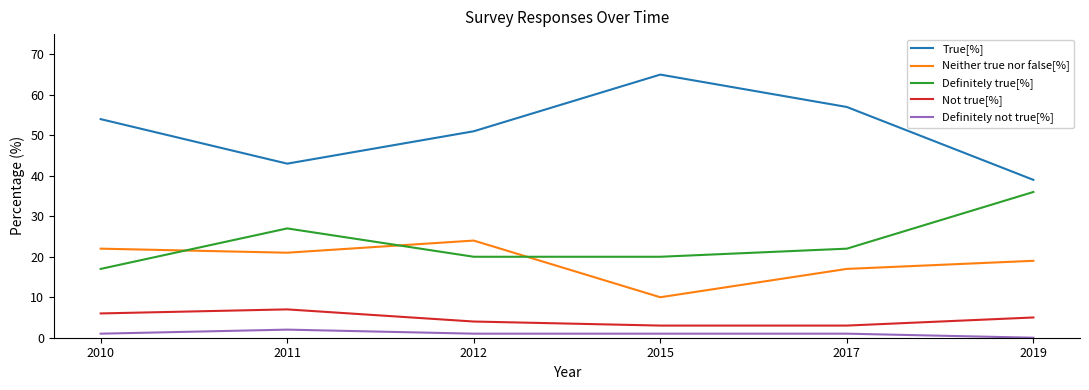

Where does the Not true[%] series first go above 5?

2010